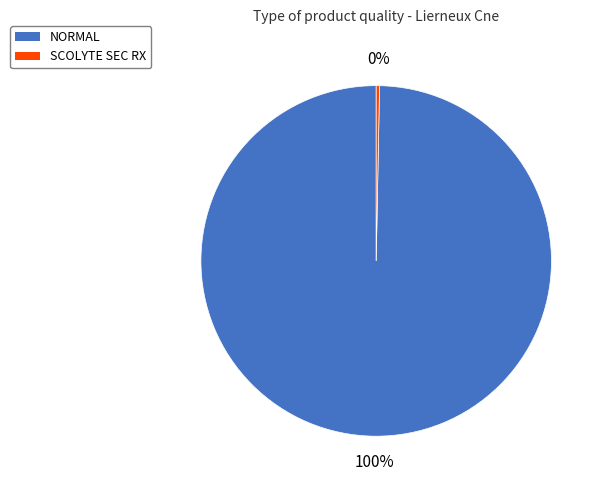

What is the smallest slice in the pie chart?

SCOLYTE SEC RX